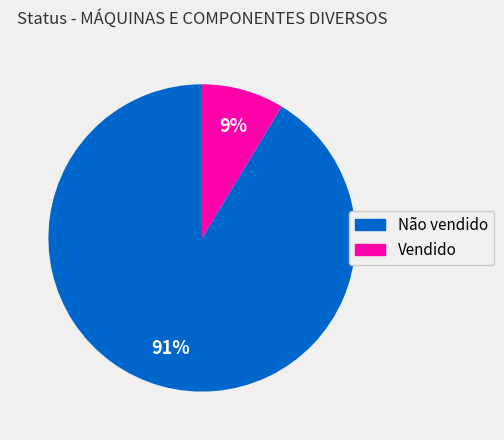

To the nearest percent, what percentage of the pie is Vendido?

9%